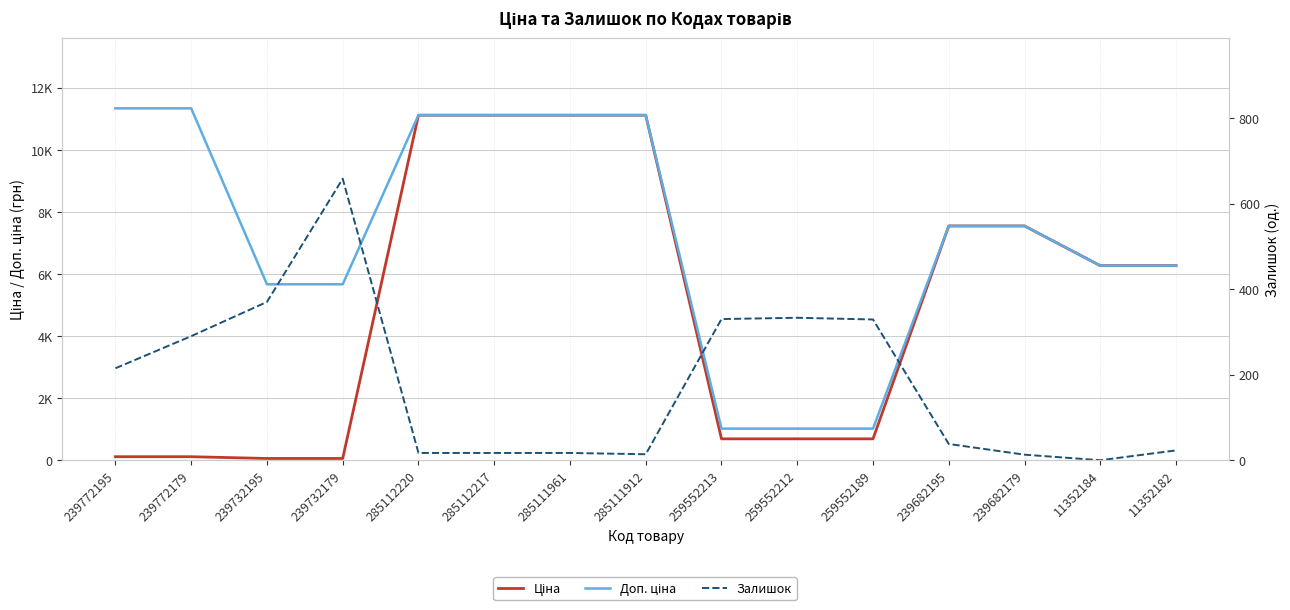

Which label corresponds to the largest value in the chart?

239772195